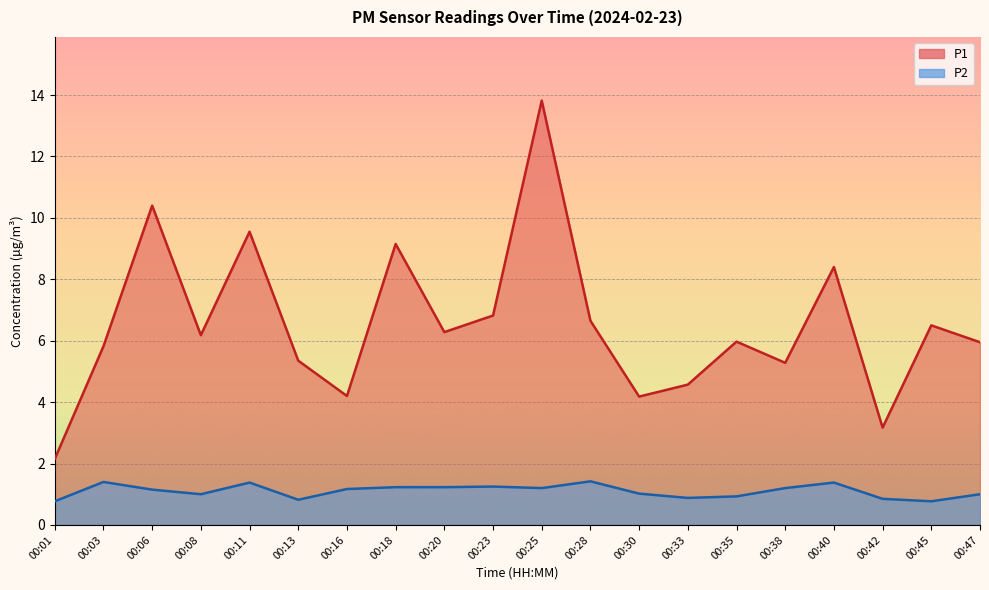

True or false: P2 has more than 1 interior local peaks.

True